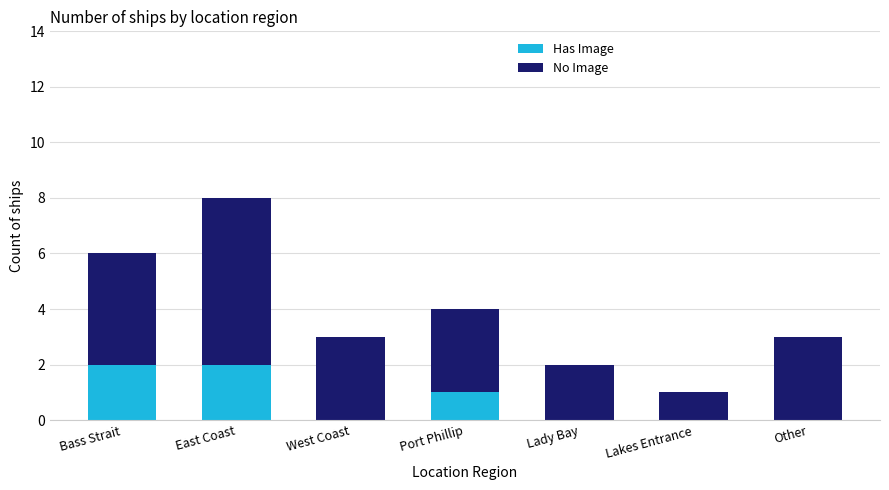

What is the sum of all Has Image values?

5